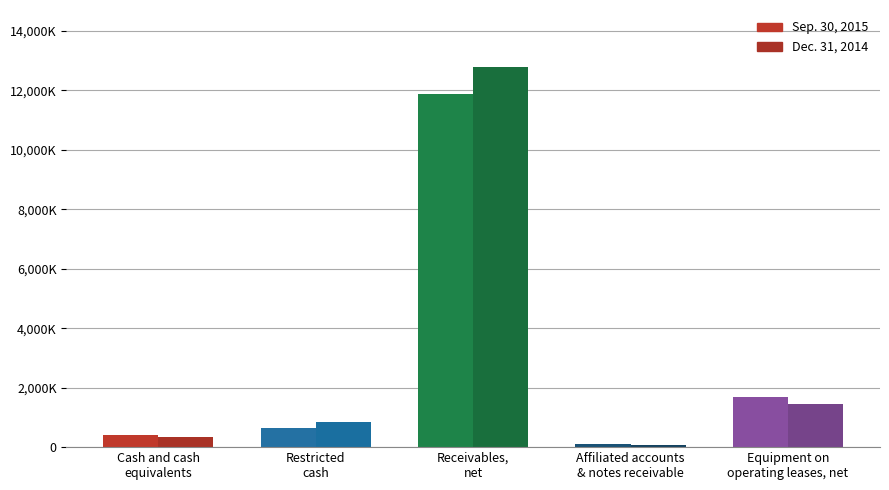

Is it true that Dec. 31, 2014 equals 58731 at Affiliated accounts
& notes receivable?

True